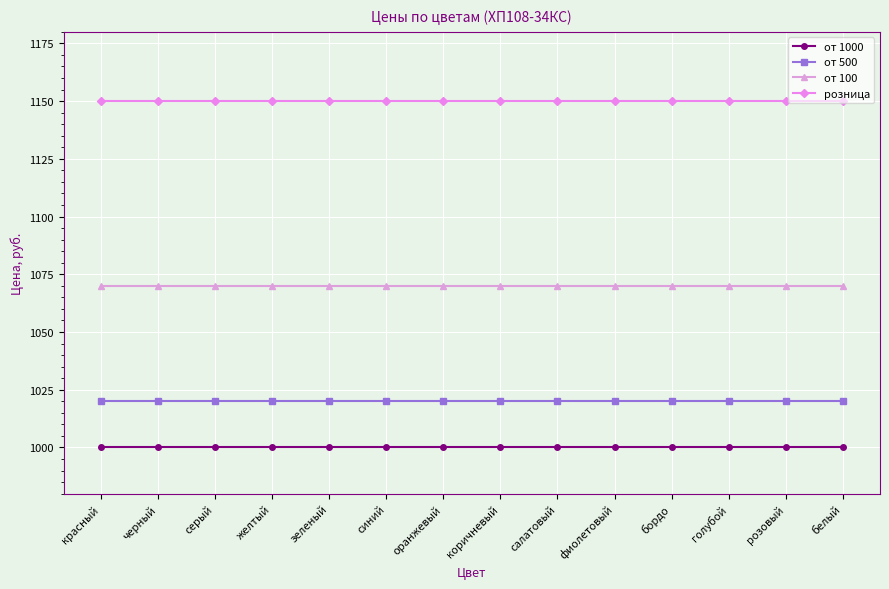

The розница series shows 1646 at белый. True or false?

False